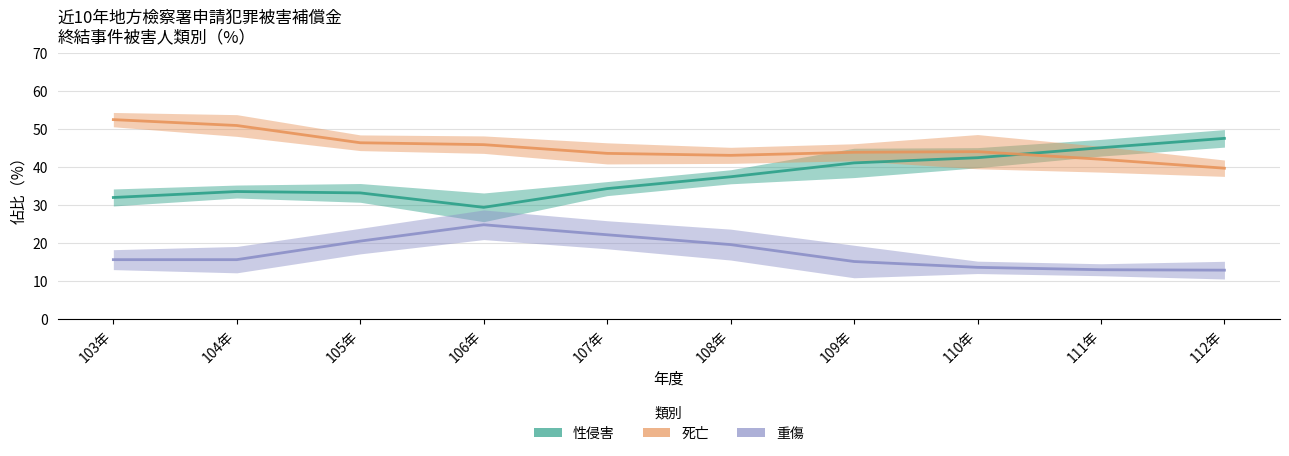

Is it true that 死亡 equals 60.6 at 110年?

False